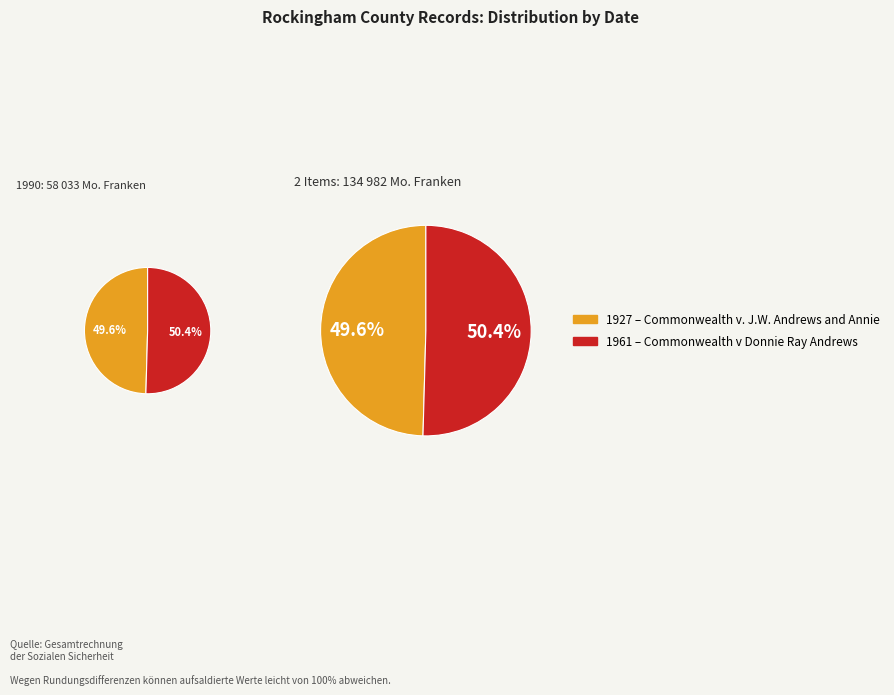

Which slice is the largest?

Commonwealth v Donnie Ray Andrews (1961)